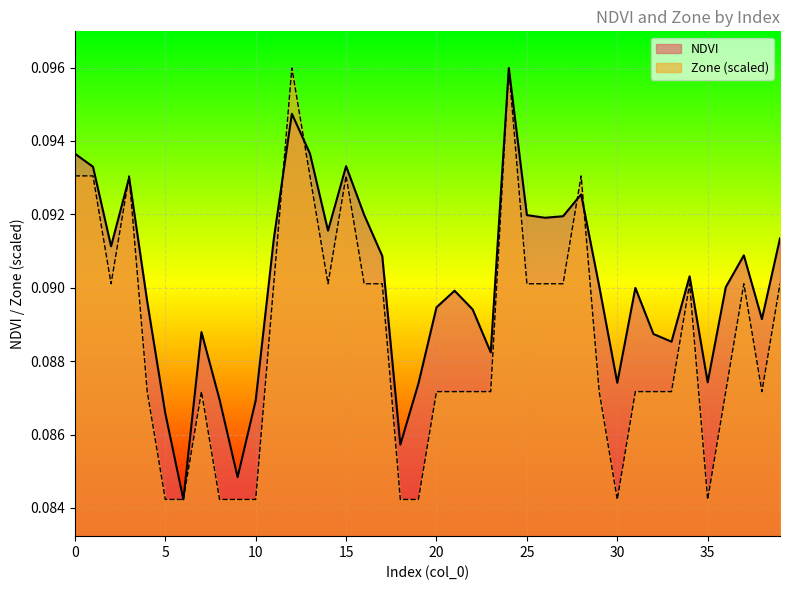

Where is the first local minimum for Zone?

2